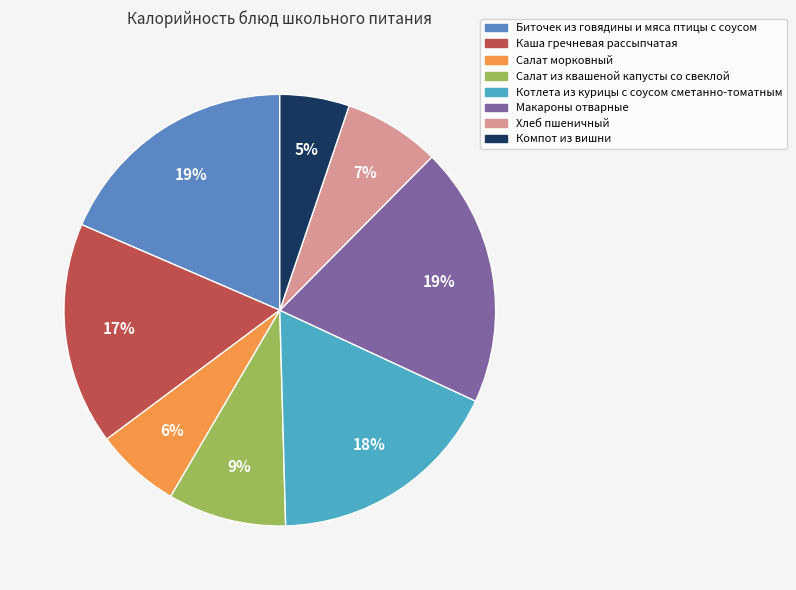

Which category has the smallest portion of the pie?

Компот из вишни